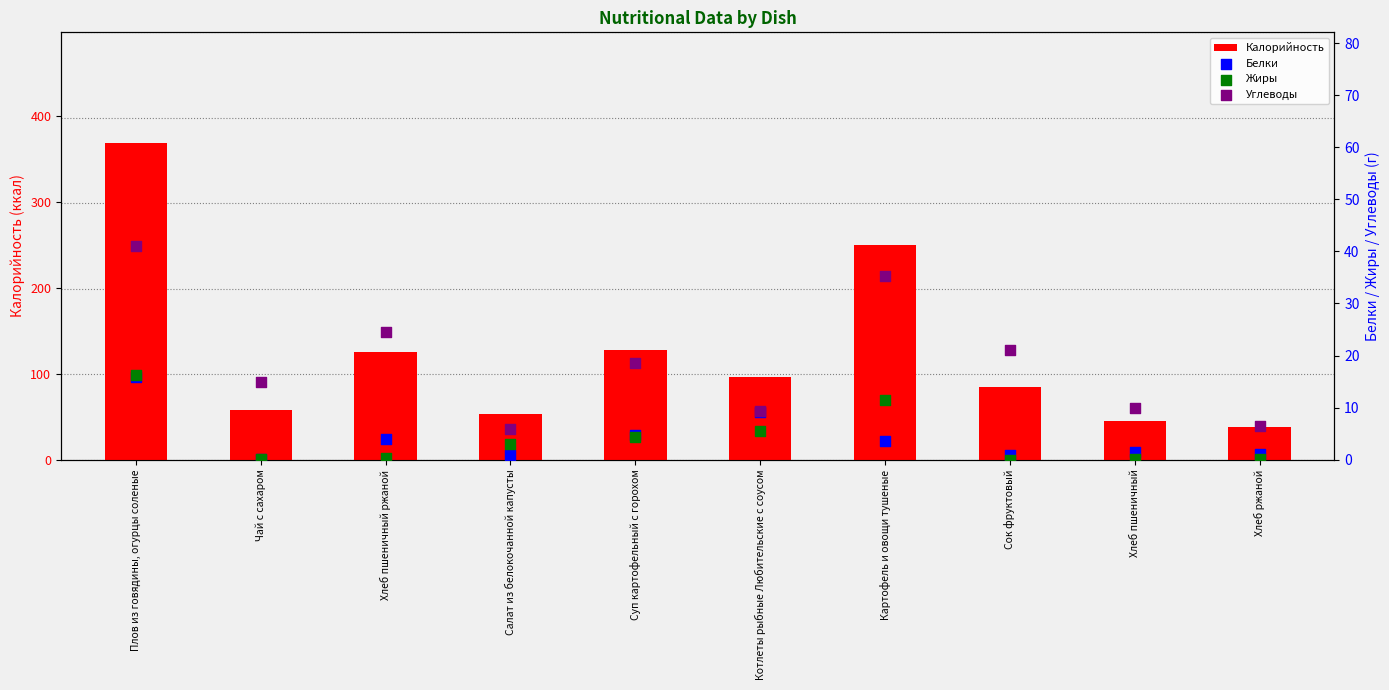

Which series reaches the maximum Y coordinate?

Калорийность